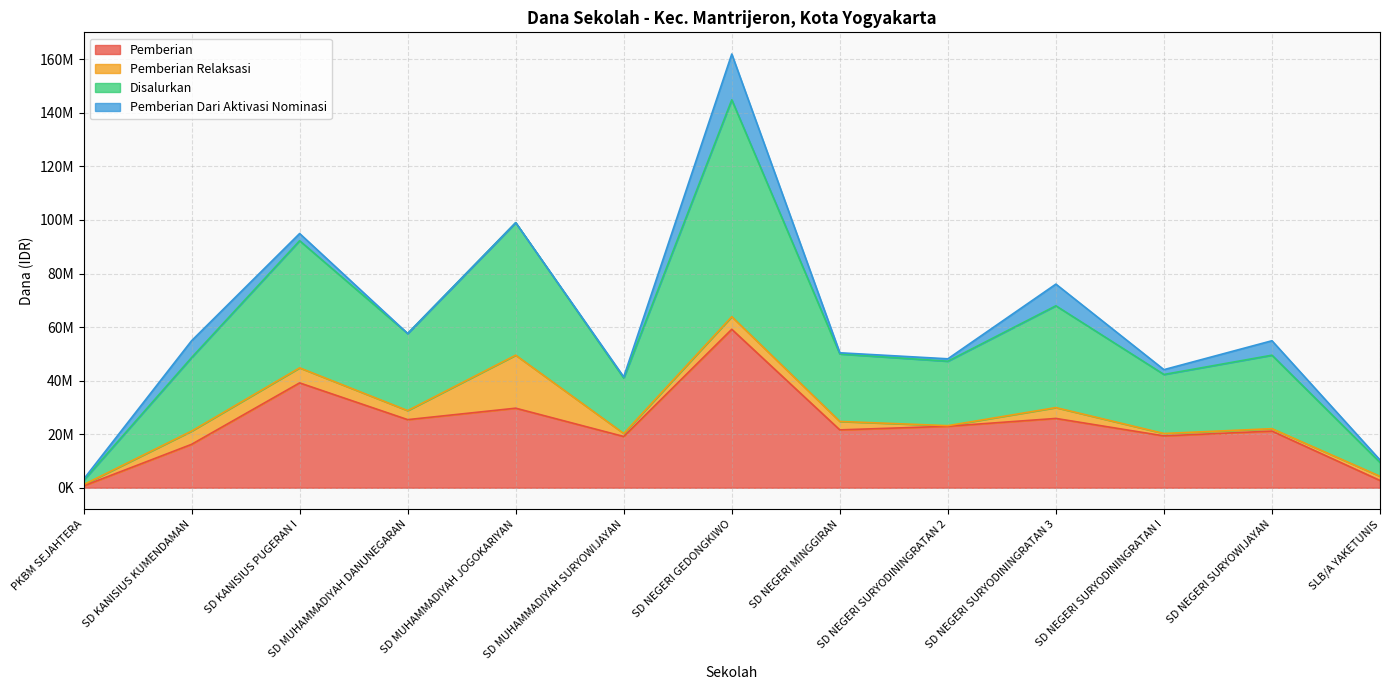

True or false: Disalurkan has more than 1 points higher than both neighbors.

True